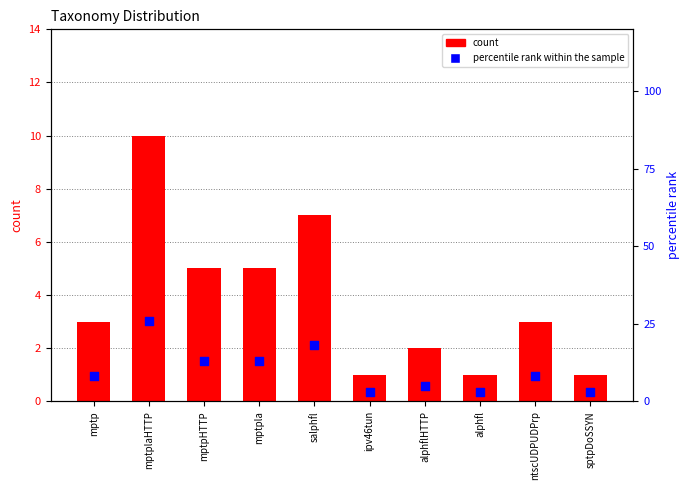

Which series has the largest total across all categories?

percentile rank within the sample